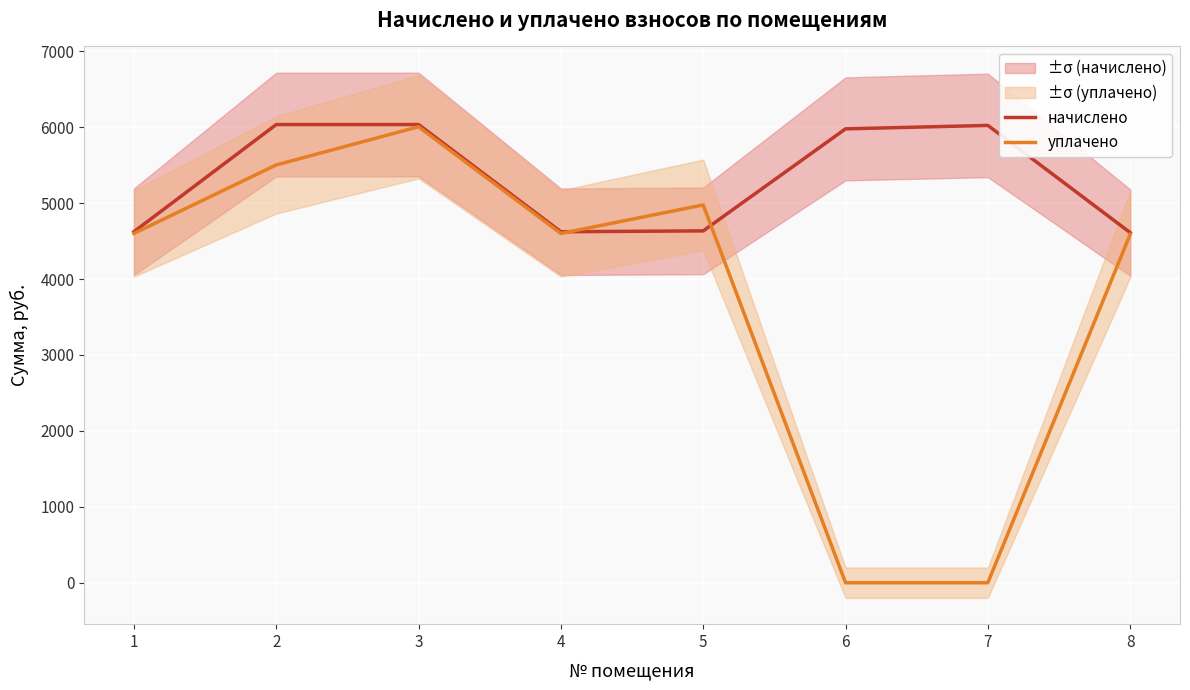

Which series has the largest range (max minus min)?

уплачено